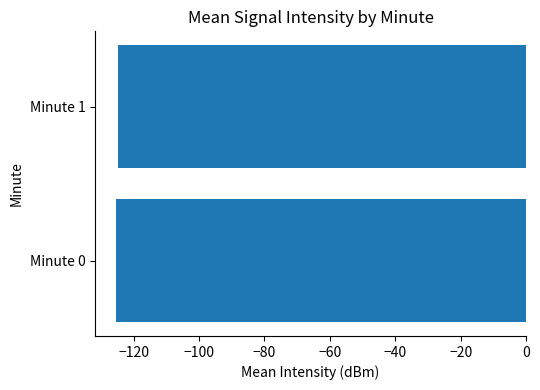

What is the difference between the maximum and minimum values?

0.6